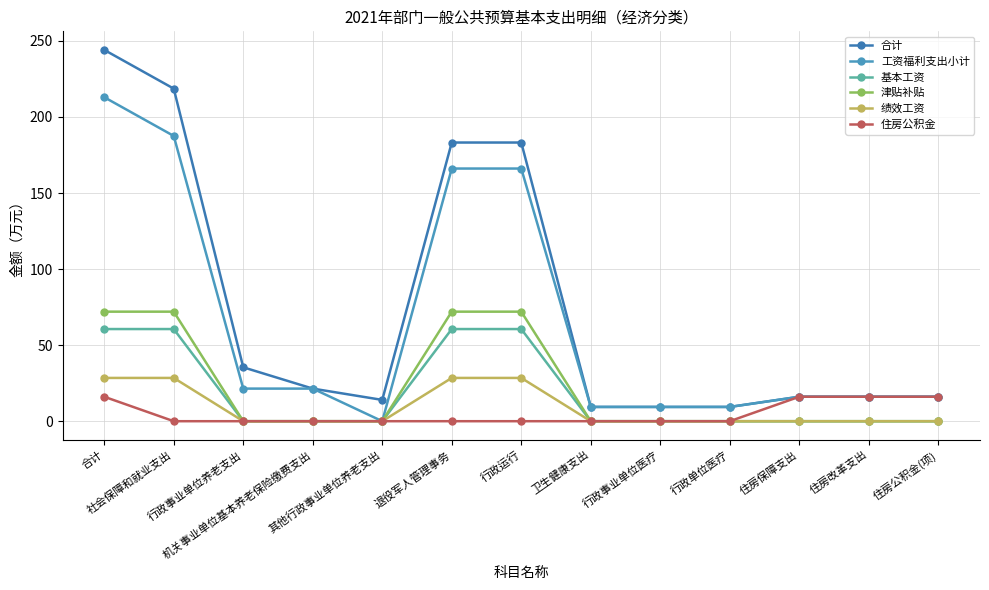

Which has a higher value, 行政事业单位医疗 or 退役军人管理事务?

退役军人管理事务